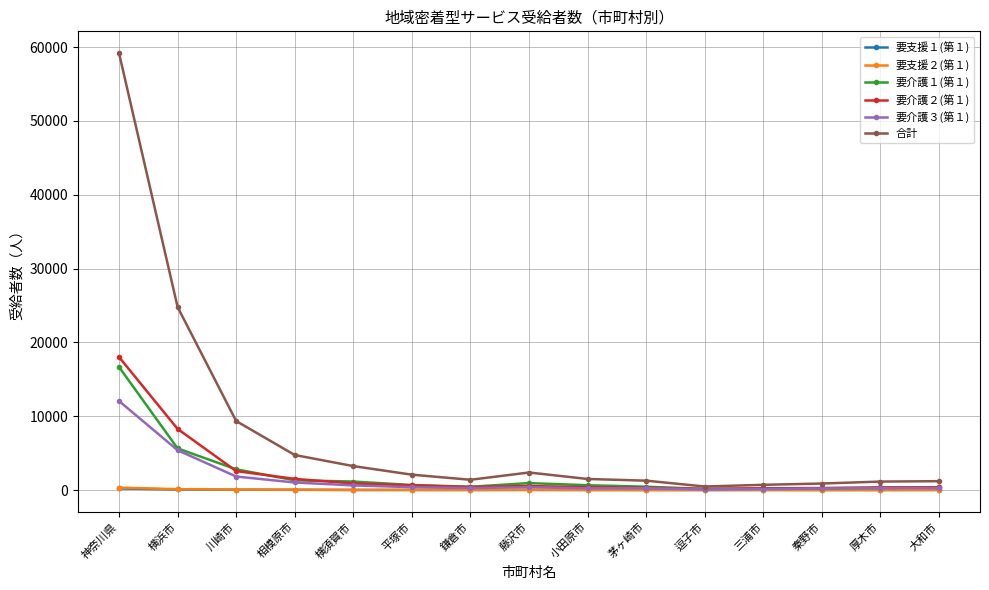

What is the difference between the maximum and second lowest values in the 要介護２(第１) series?

17786